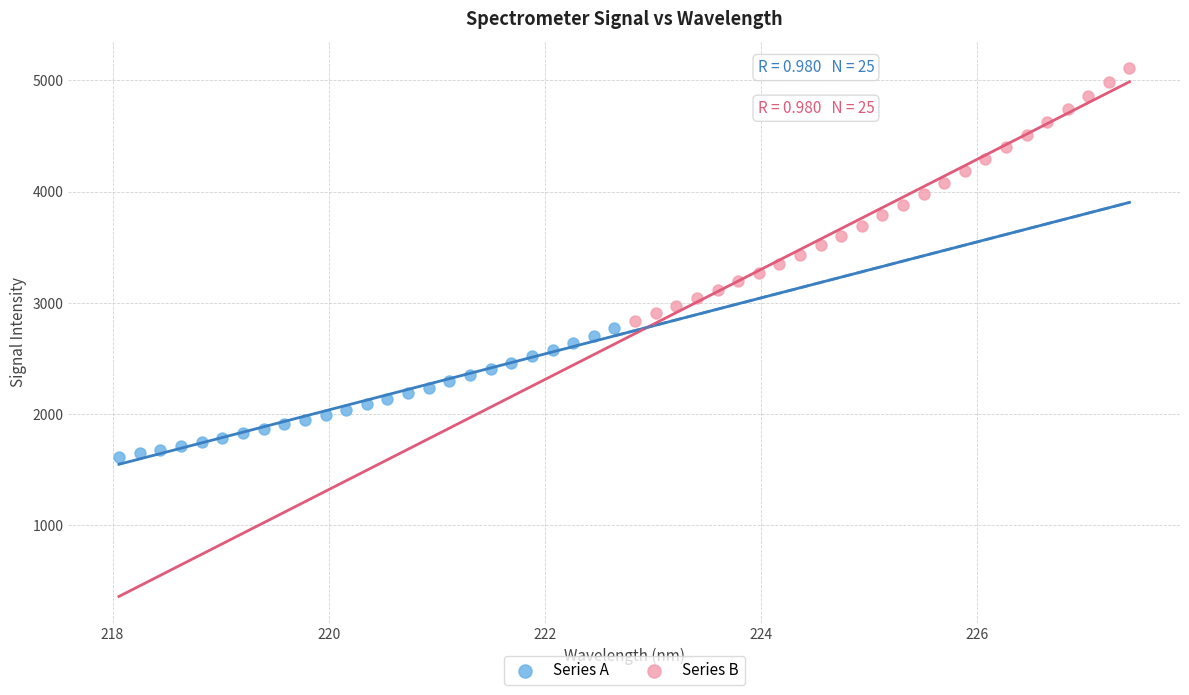

Which series has the largest Y range (max minus min)?

Series B